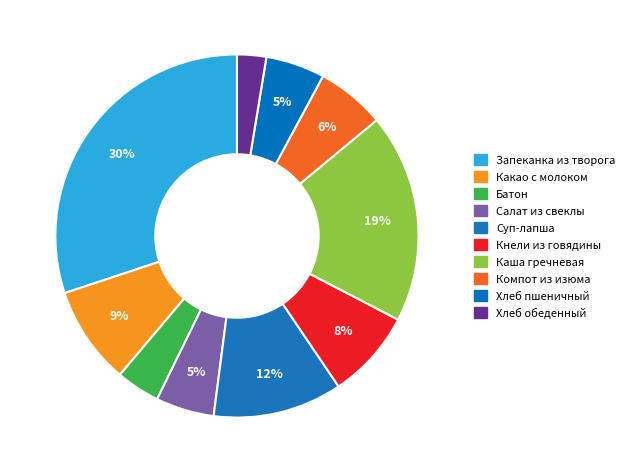

What is the largest slice in the pie chart?

Запеканка из творога